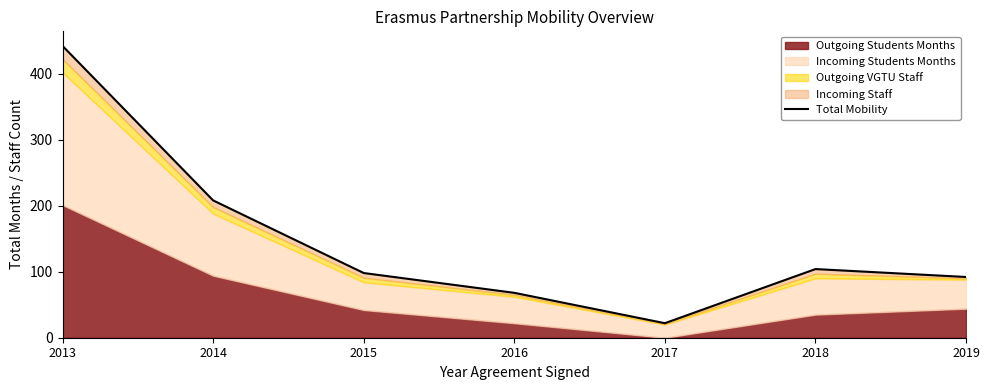

Between 2018 and 2016, which is larger?

2018